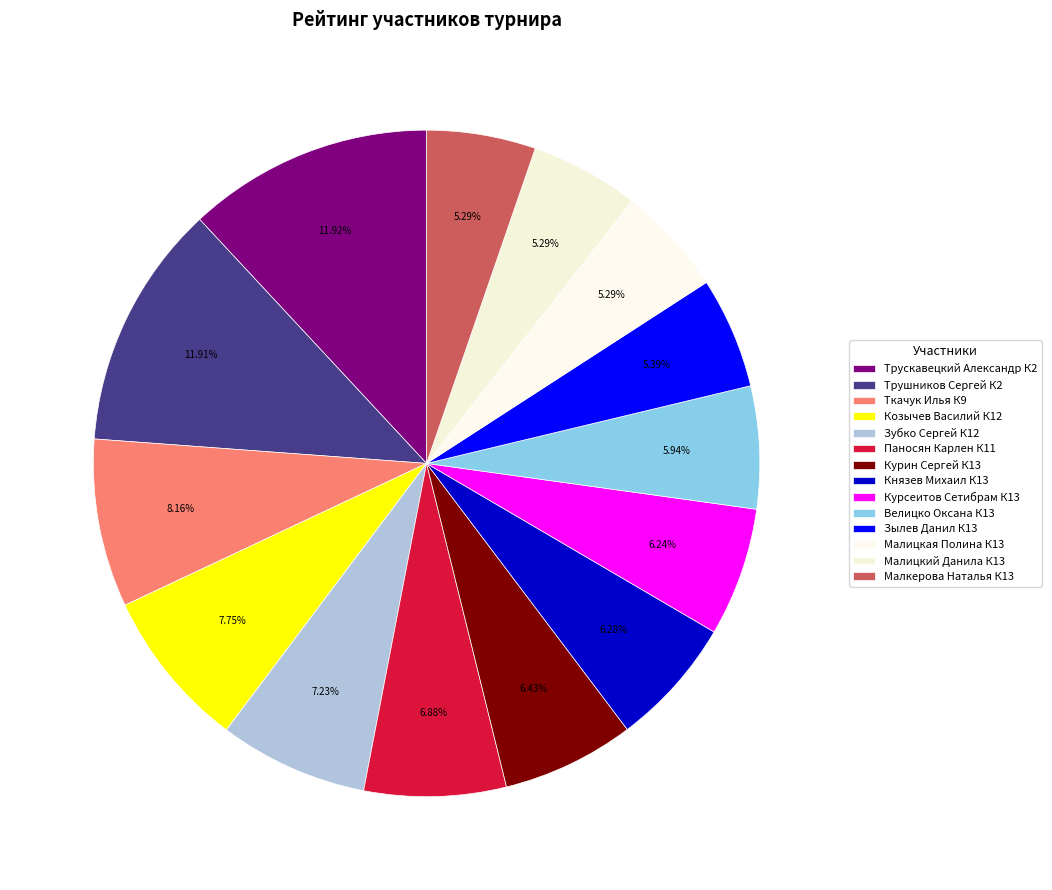

How many segments does this pie chart have?

14